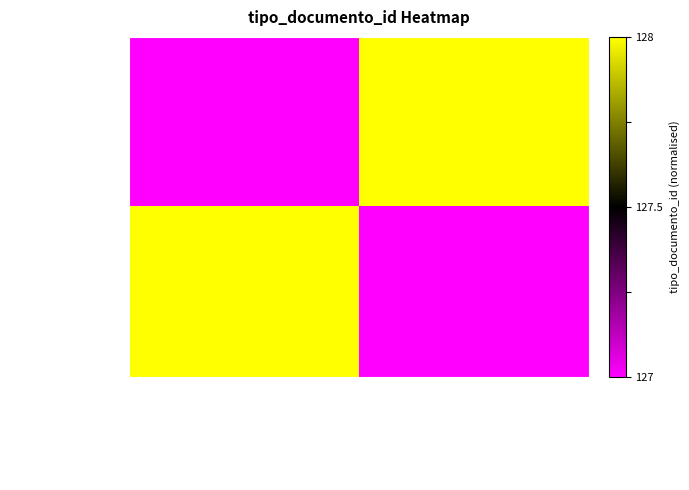

Reading left to right, extract all data points from this chart.

MejrmNhHaz8%253D: nota_dncp_dj_n__75…=-1	preliminar_caso404…=1
rqsAexMoGD0%253D: nota_dncp_dj_n__75…=1	preliminar_caso404…=-1